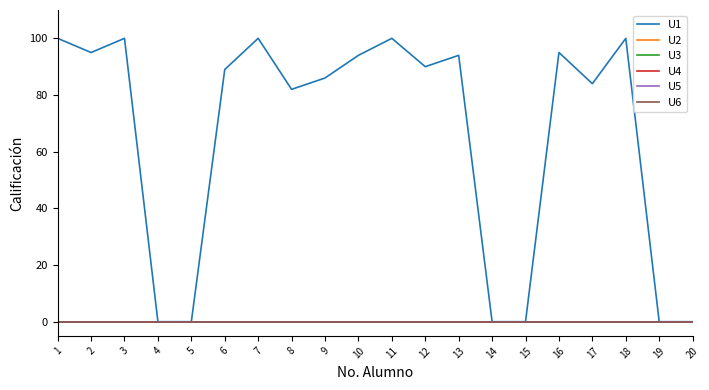

Reading right to left, what are all the values shown in this chart?

U1: 20=0	19=0	18=100	17=84	16=95	15=0	14=0	13=94	12=90	11=100	10=94	9=86	8=82	7=100	6=89	5=0	4=0	3=100	2=95	1=100
U2: 20=0	19=0	18=0	17=0	16=0	15=0	14=0	13=0	12=0	11=0	10=0	9=0	8=0	7=0	6=0	5=0	4=0	3=0	2=0	1=0
U3: 20=0	19=0	18=0	17=0	16=0	15=0	14=0	13=0	12=0	11=0	10=0	9=0	8=0	7=0	6=0	5=0	4=0	3=0	2=0	1=0
U4: 20=0	19=0	18=0	17=0	16=0	15=0	14=0	13=0	12=0	11=0	10=0	9=0	8=0	7=0	6=0	5=0	4=0	3=0	2=0	1=0
U5: 20=0	19=0	18=0	17=0	16=0	15=0	14=0	13=0	12=0	11=0	10=0	9=0	8=0	7=0	6=0	5=0	4=0	3=0	2=0	1=0
U6: 20=0	19=0	18=0	17=0	16=0	15=0	14=0	13=0	12=0	11=0	10=0	9=0	8=0	7=0	6=0	5=0	4=0	3=0	2=0	1=0